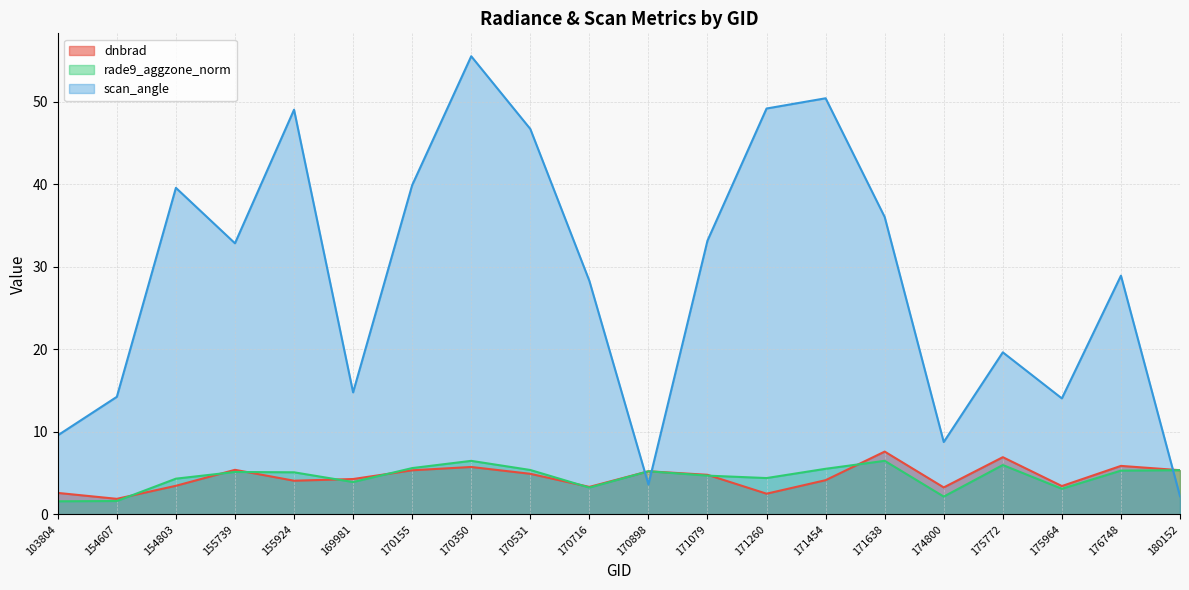

Between 171079 and 171638, which series saw the biggest shift?

scan_angle